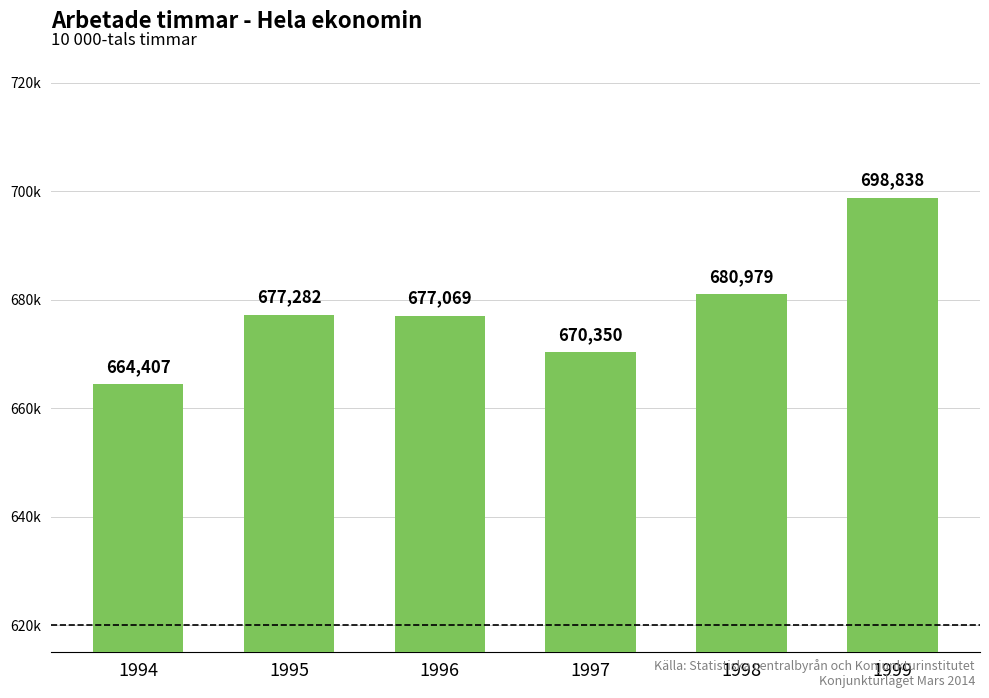

List the labels in order of value, smallest first.

1994, 1997, 1996, 1995, 1998, 1999